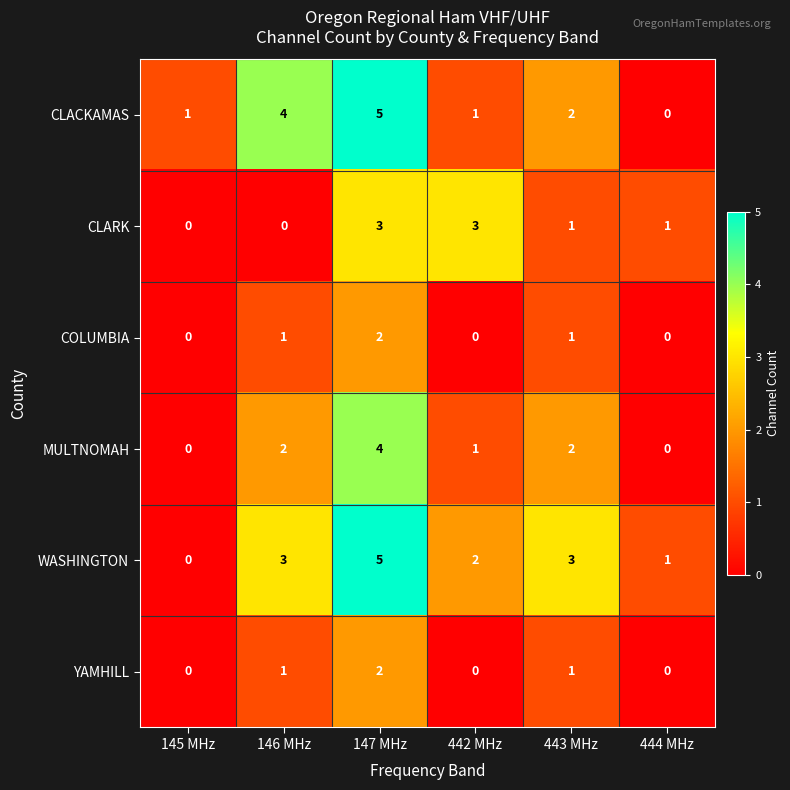

What is the sum of all YAMHILL values?

4